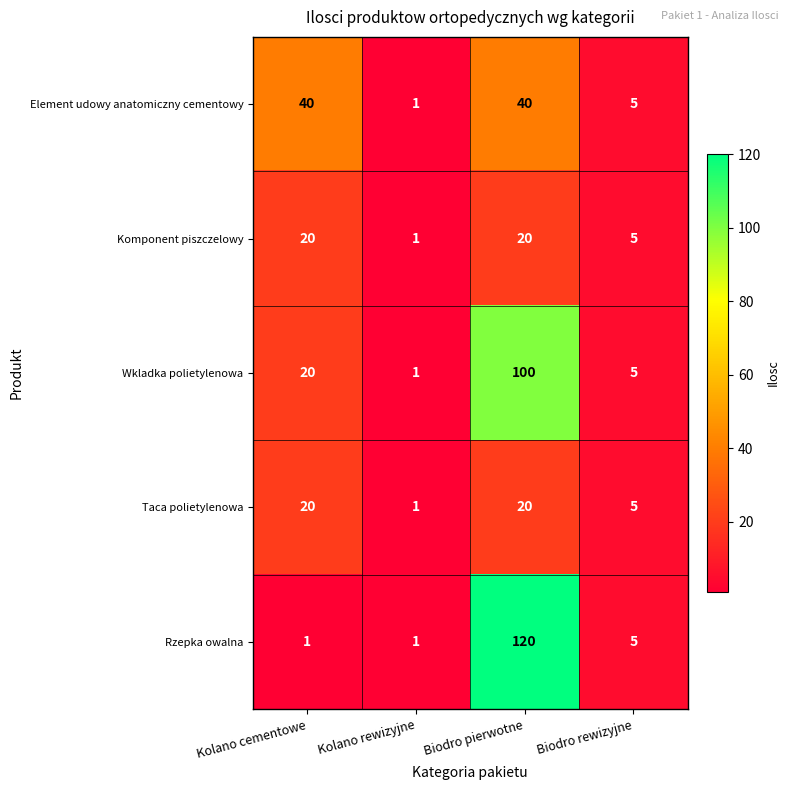

What is the average value of the Rzepka owalna series?

32